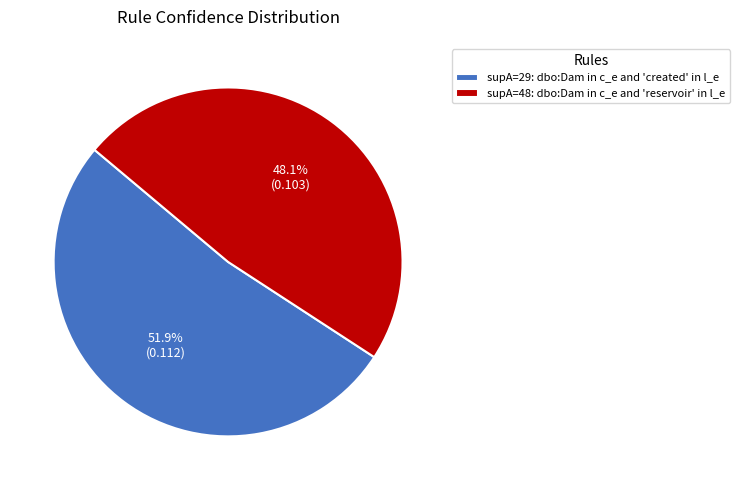

Rank the categories by value from highest to lowest.

supA=29: dbo:Dam in c_e and 'created' in l_e, supA=48: dbo:Dam in c_e and 'reservoir' in l_e